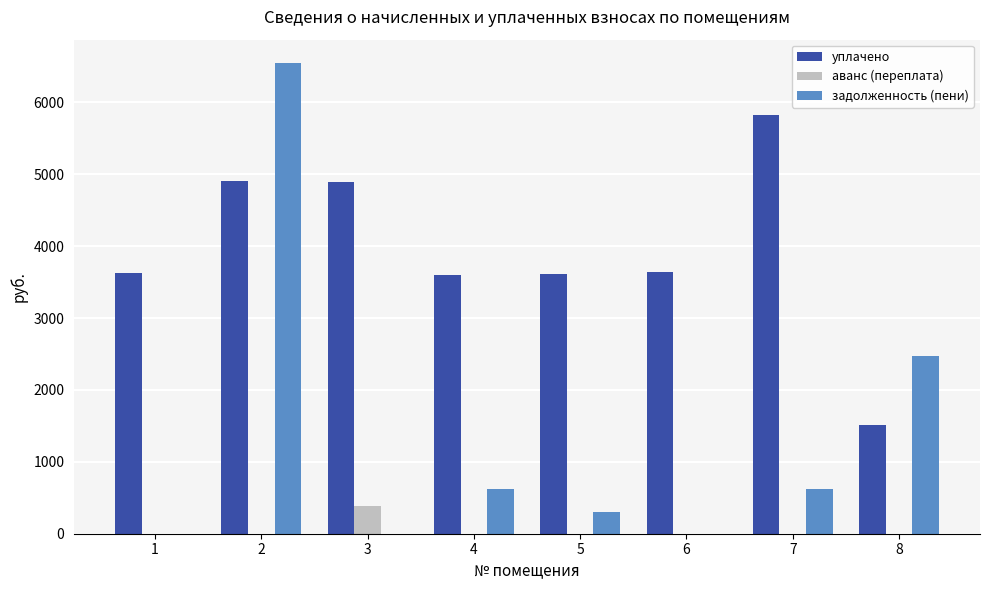

What is the maximum value shown in the chart?

6544.3